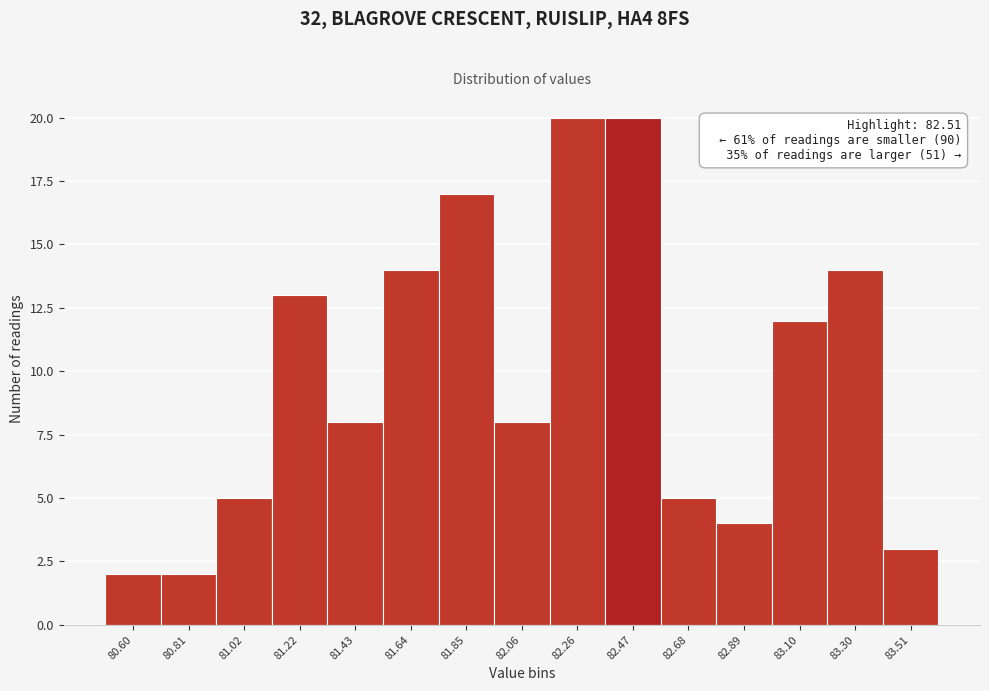

Reading right to left, transcribe all the data shown in this chart.

3	14	12	4	5	20	20	8	17	14	8	13	5	2	2